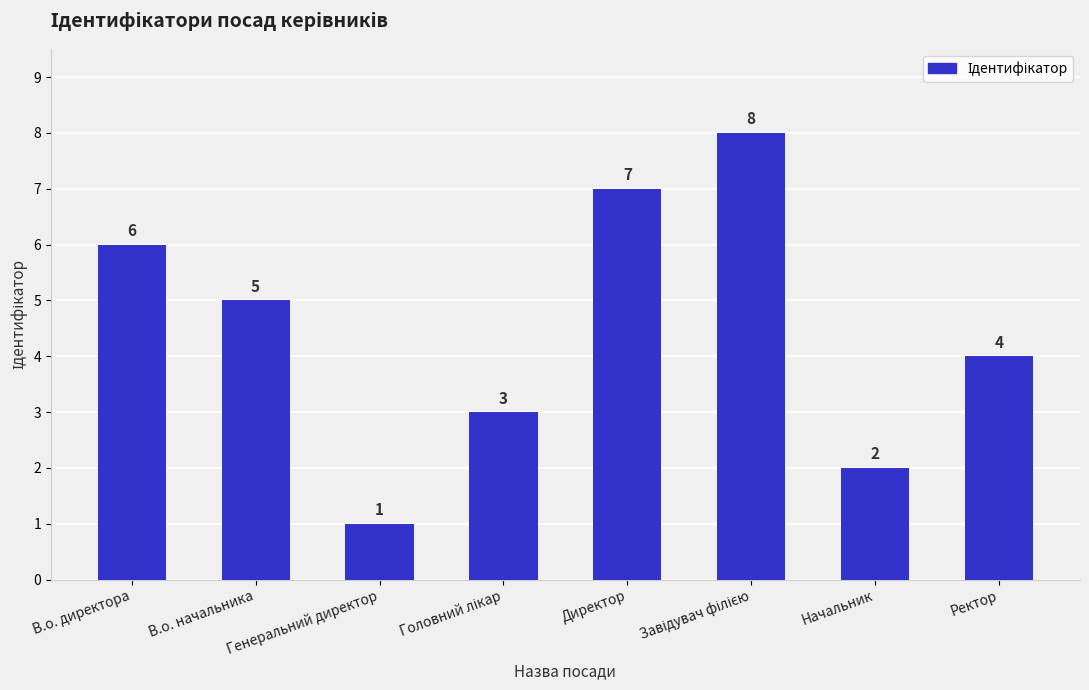

At which label is the value closest to 4?

Ректор